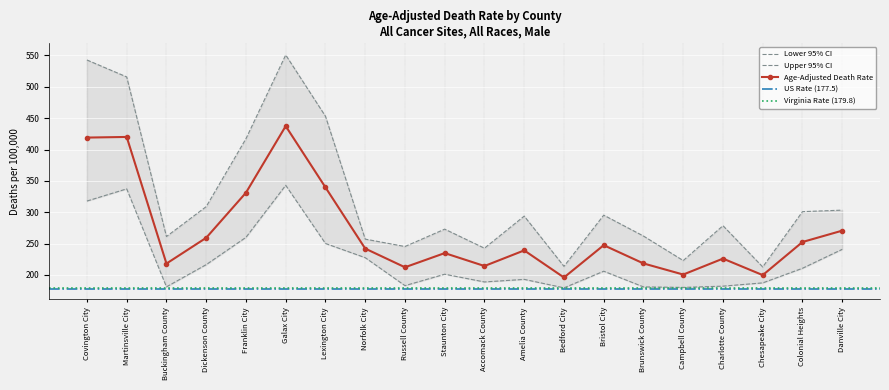

True or false: Lower 95% CI and Upper 95% CI intersect in this chart.

False